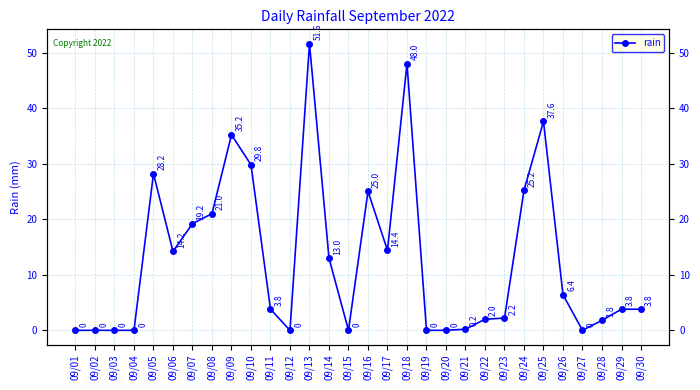

What is the average value?

12.9